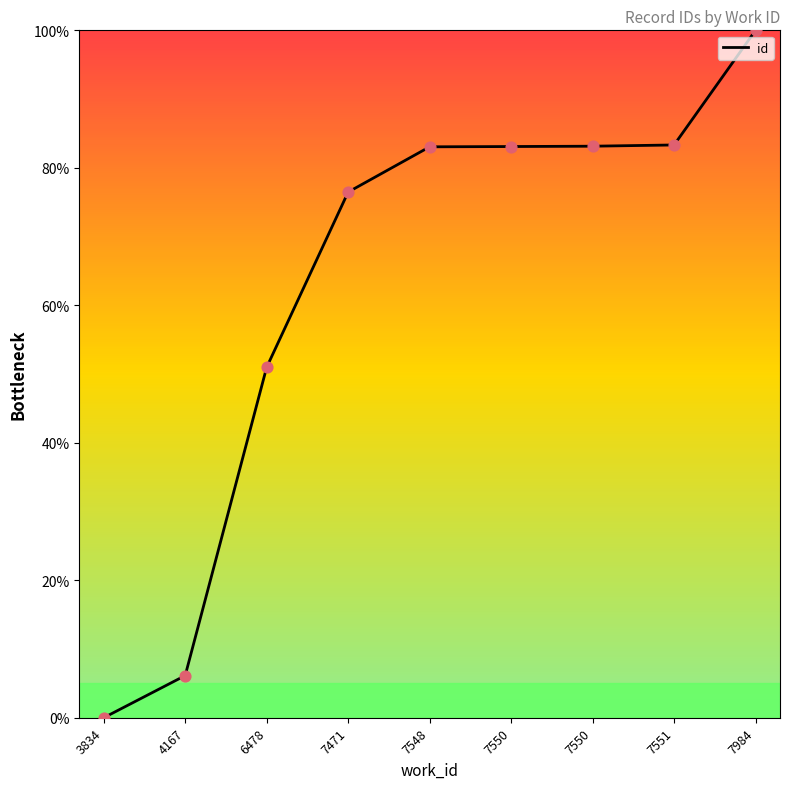

What is the ratio of the value at 7548 to the value at 7550?

1.0